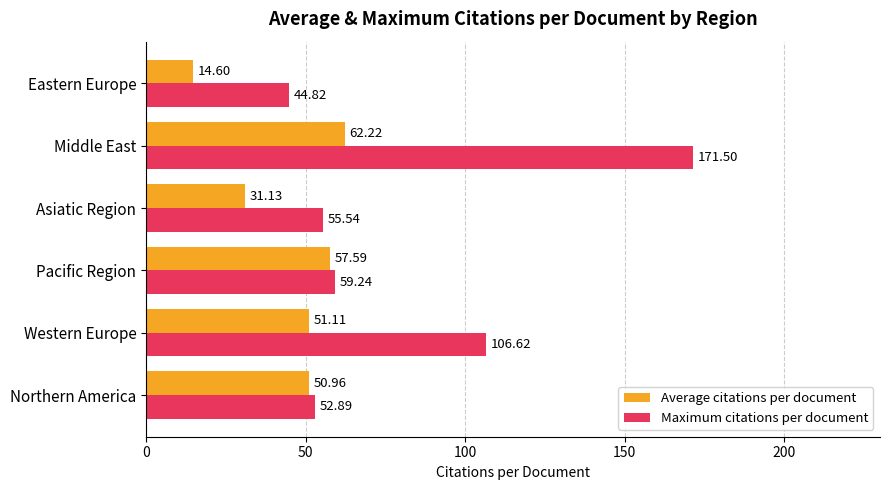

At which category is the sum across all series the highest?

Middle East